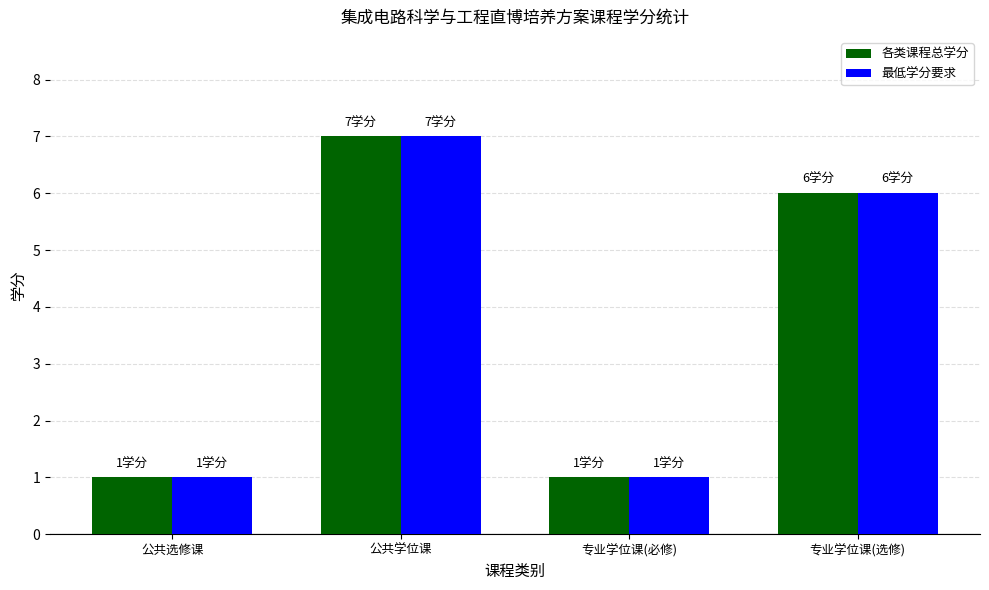

Read the 各类课程总学分 value at 公共学位课.

7